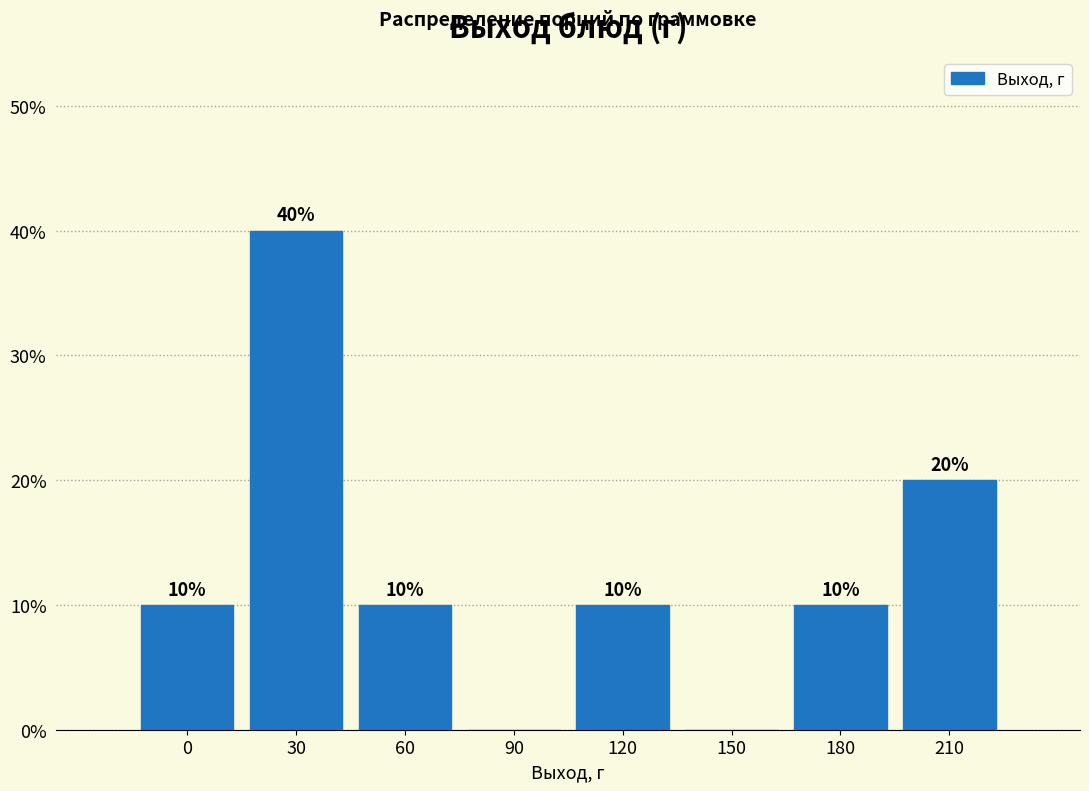

Reading left to right, list all the values displayed in this chart.

0=10	30=40	60=10	90=0	120=10	150=0	180=10	210=20